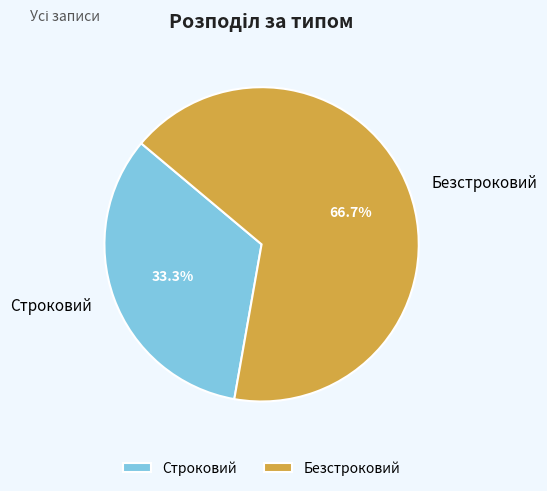

Is it true that Строковий is 41% of the pie?

False